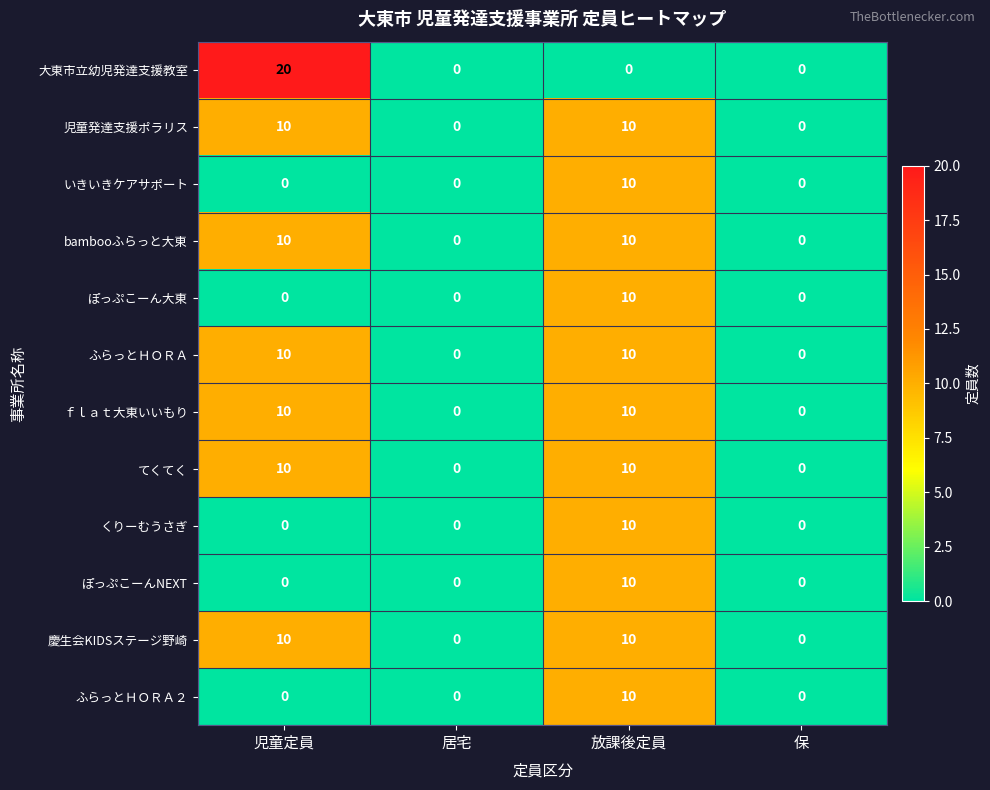

The 児童発達支援ポラリス series shows 0 at 保. True or false?

True